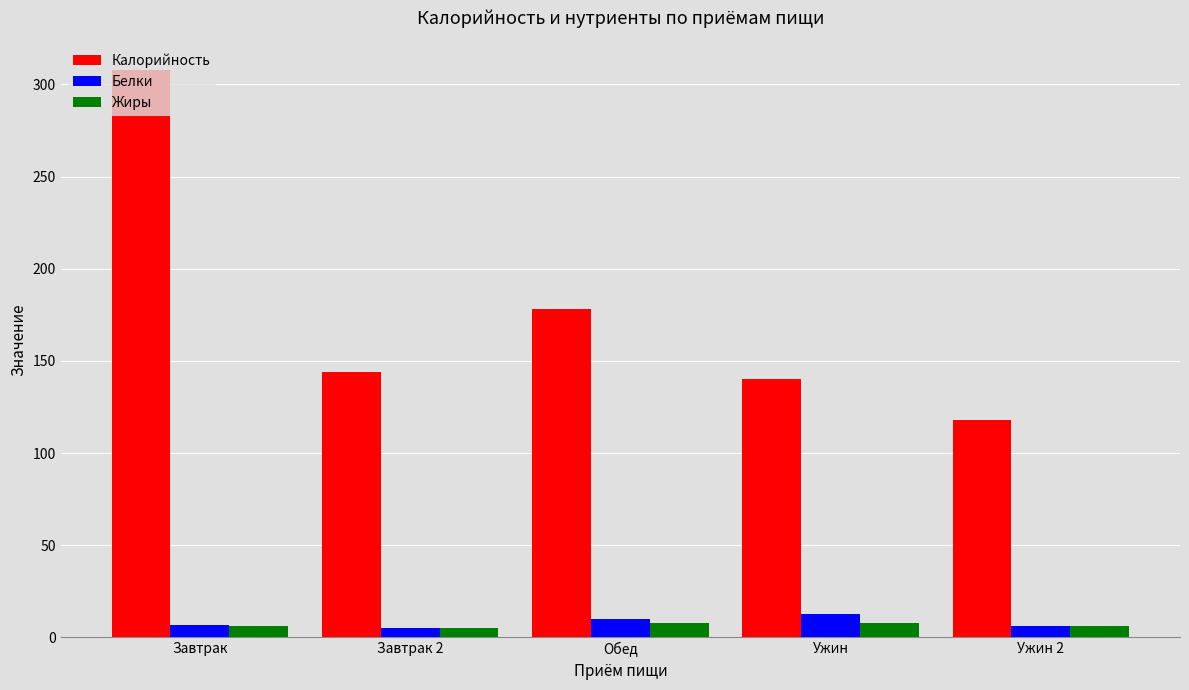

What position from the left is Завтрак 2?

2